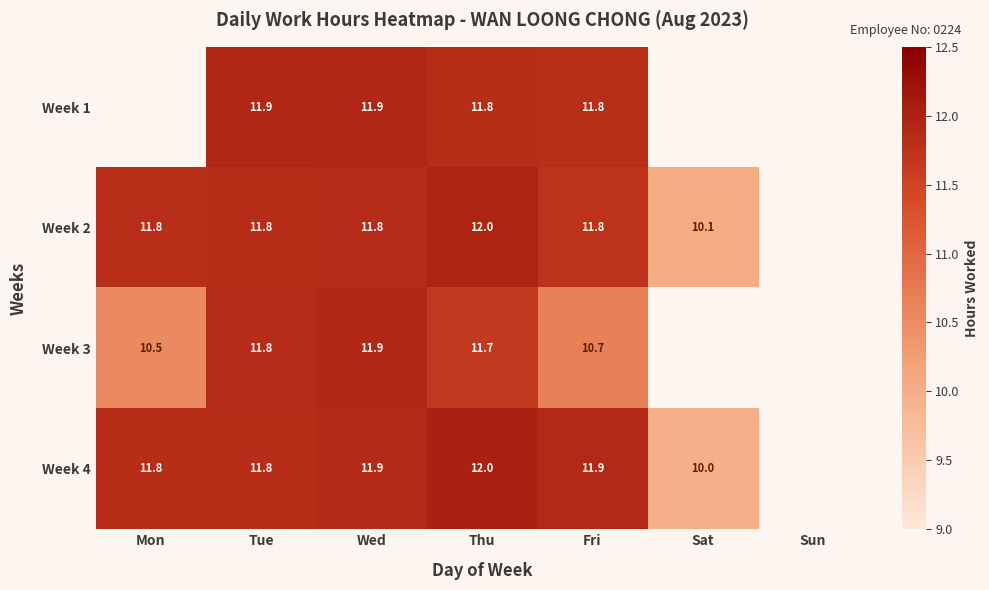

Is it true that Week 1 equals 4.9 at Tue?

False